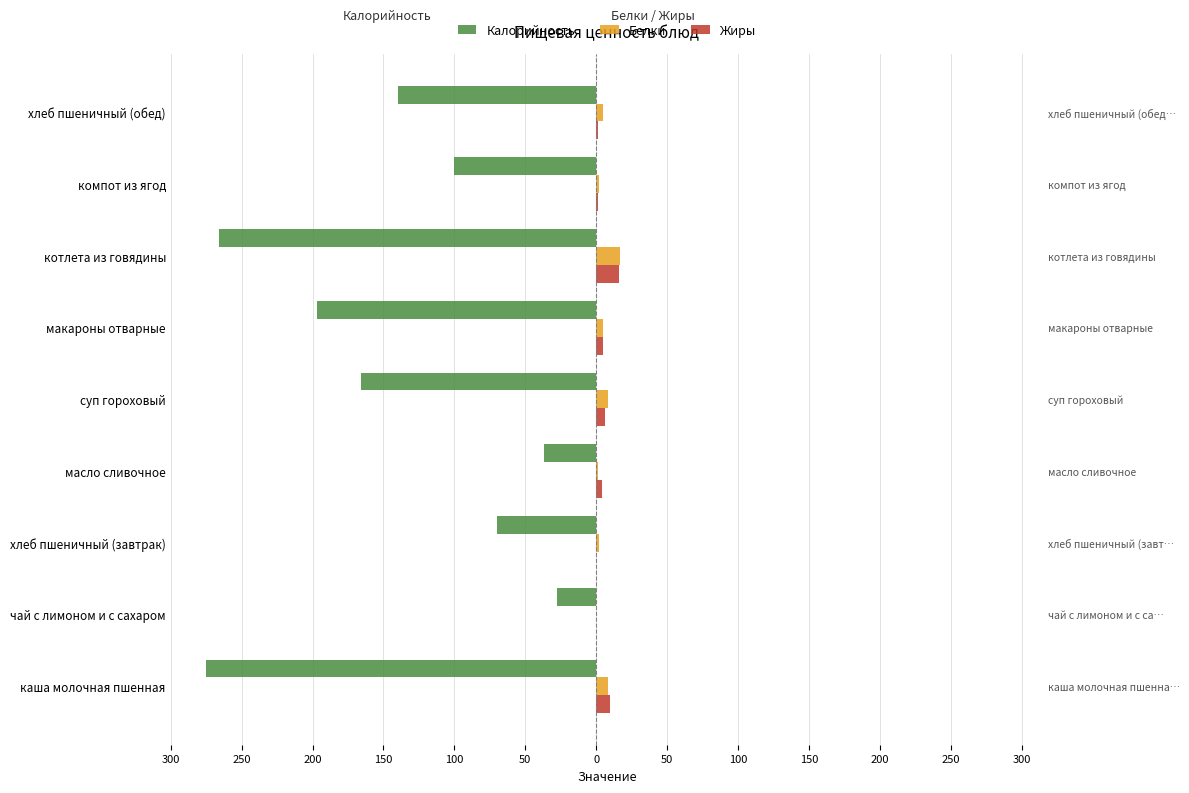

What is the sum of all Жиры values?

43